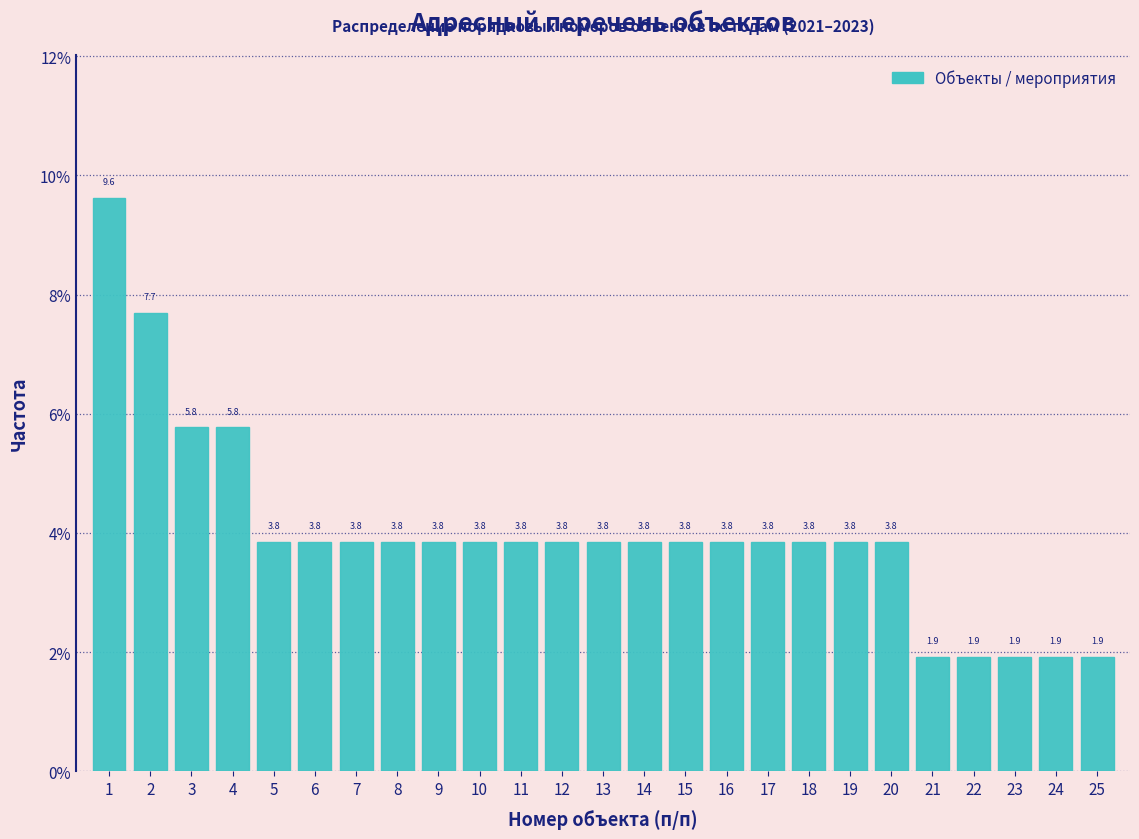

Reading left to right, transcribe this chart: for each bar, give the range it covers on the x-axis and its height.

0.5 to 1.5: 9.6
1.5 to 2.5: 7.7
2.5 to 3.5: 5.8
3.5 to 4.5: 5.8
4.5 to 5.5: 3.8
5.5 to 6.5: 3.8
6.5 to 7.5: 3.8
7.5 to 8.5: 3.8
8.5 to 9.5: 3.8
9.5 to 10.5: 3.8
10.5 to 11.5: 3.8
11.5 to 12.5: 3.8
12.5 to 13.5: 3.8
13.5 to 14.5: 3.8
14.5 to 15.5: 3.8
15.5 to 16.5: 3.8
16.5 to 17.5: 3.8
17.5 to 18.5: 3.8
18.5 to 19.5: 3.8
19.5 to 20.5: 3.8
20.5 to 21.5: 1.9
21.5 to 22.5: 1.9
22.5 to 23.5: 1.9
23.5 to 24.5: 1.9
24.5 to 25.5: 1.9